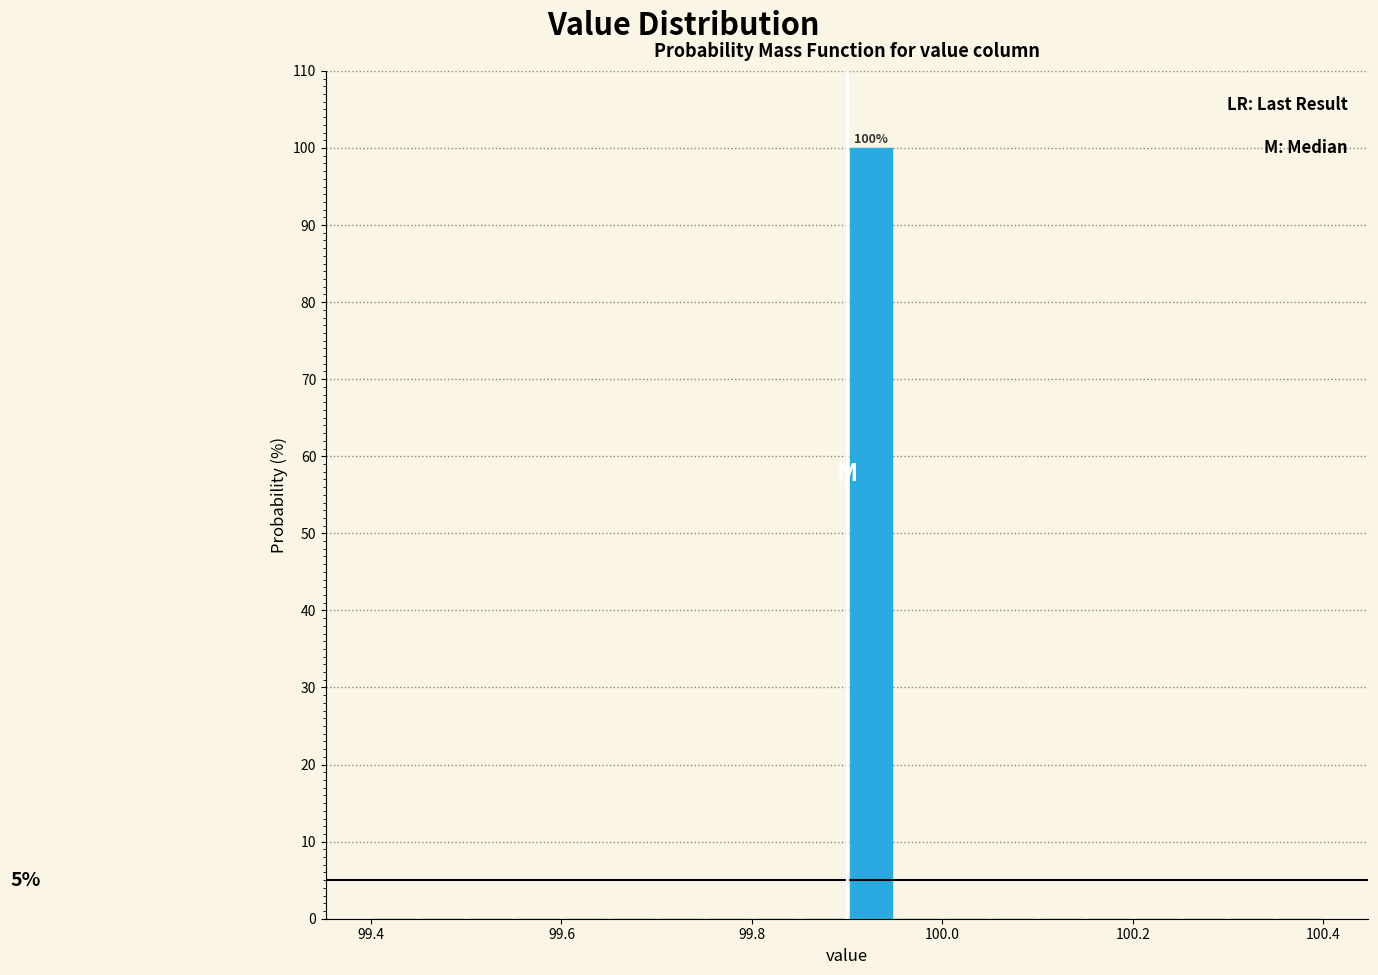

Read against the x-axis, roughly where is the centre of the tallest bar?

99.92